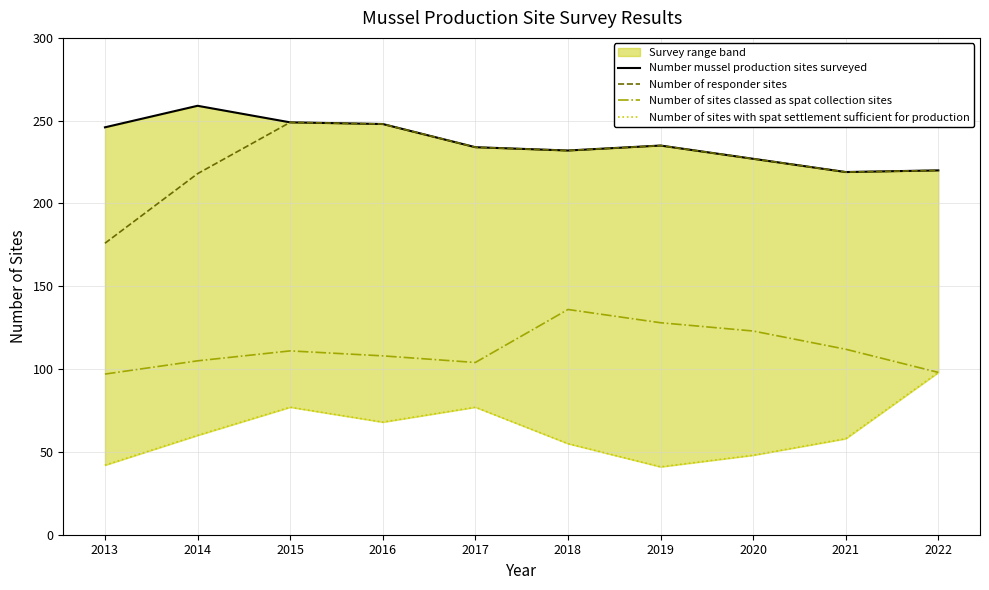

Rank the series at 2019 from lowest to highest value.

Number of sites with spat settlement sufficient for production, Number of sites classed as spat collection sites, Number mussel production sites surveyed, Number of responder sites